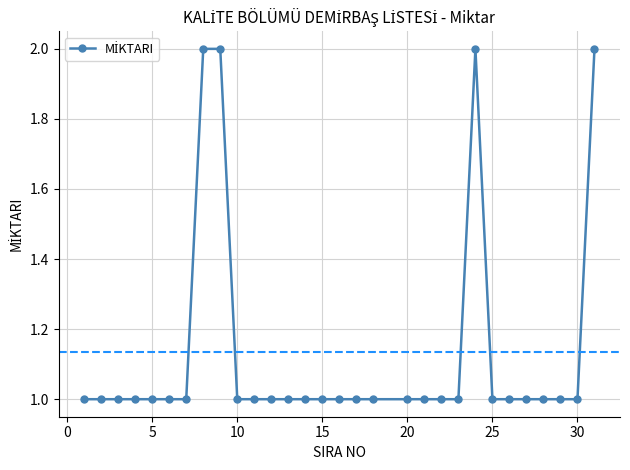

What is the difference between the second highest and minimum values?

1